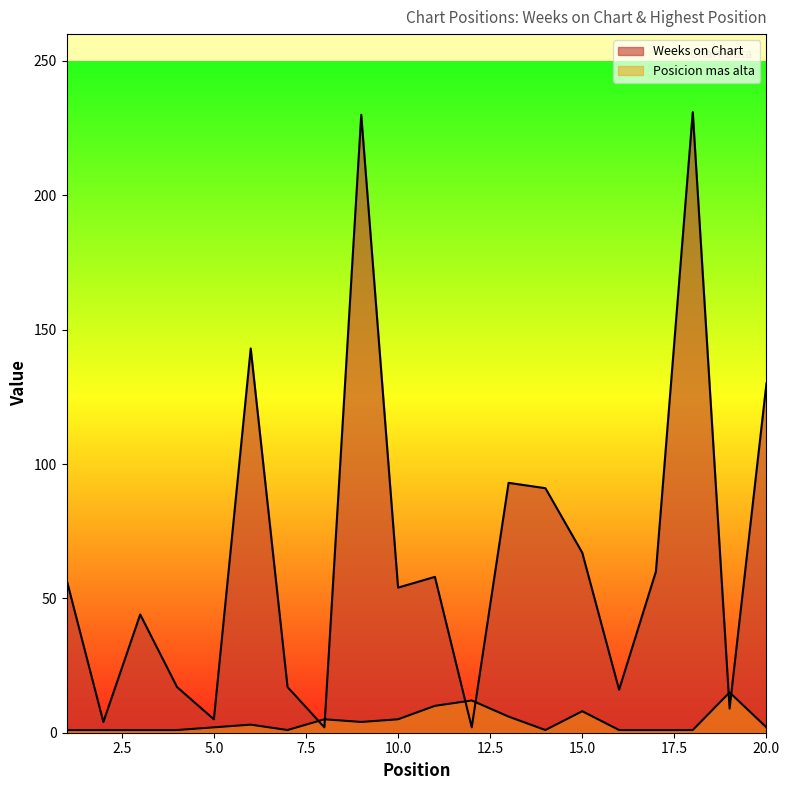

What is the greatest value displayed?

231